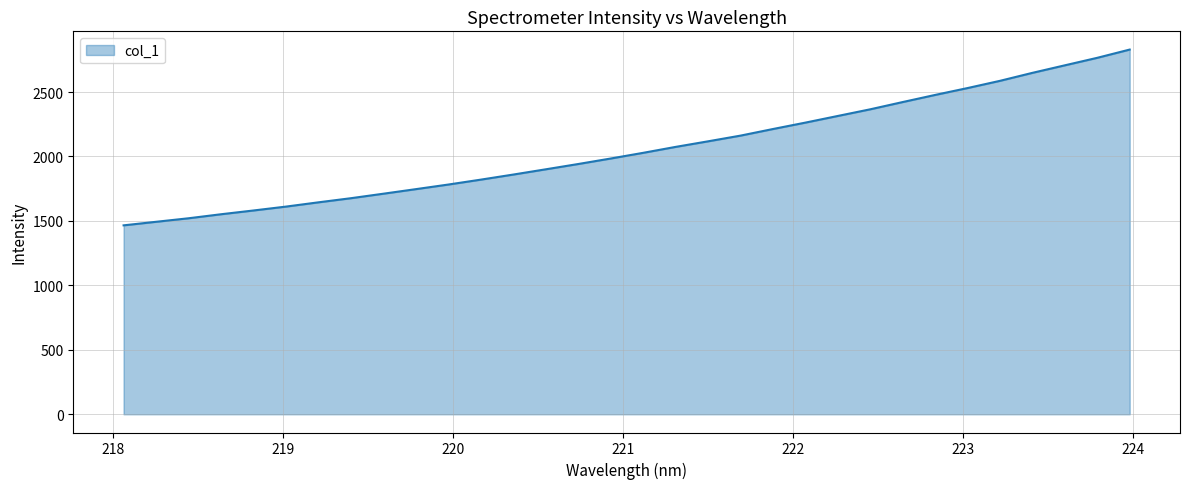

What is the maximum value shown in the chart?

2829.2